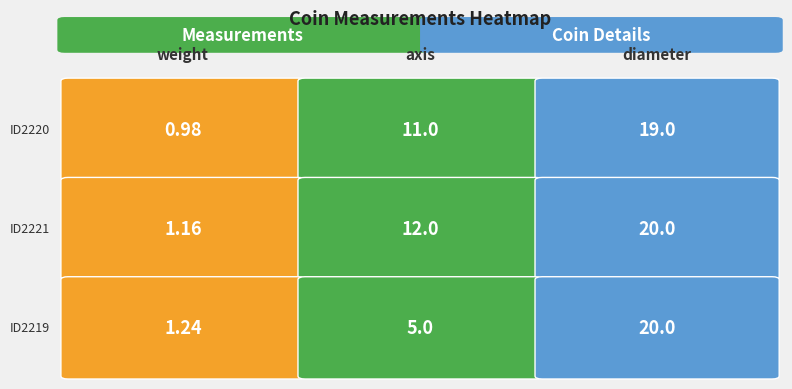

Reading right to left, what are all the values shown in this chart?

ID2220: 19.0	11.0	1.0
ID2221: 20.0	12.0	1.2
ID2219: 20.0	5.0	1.2